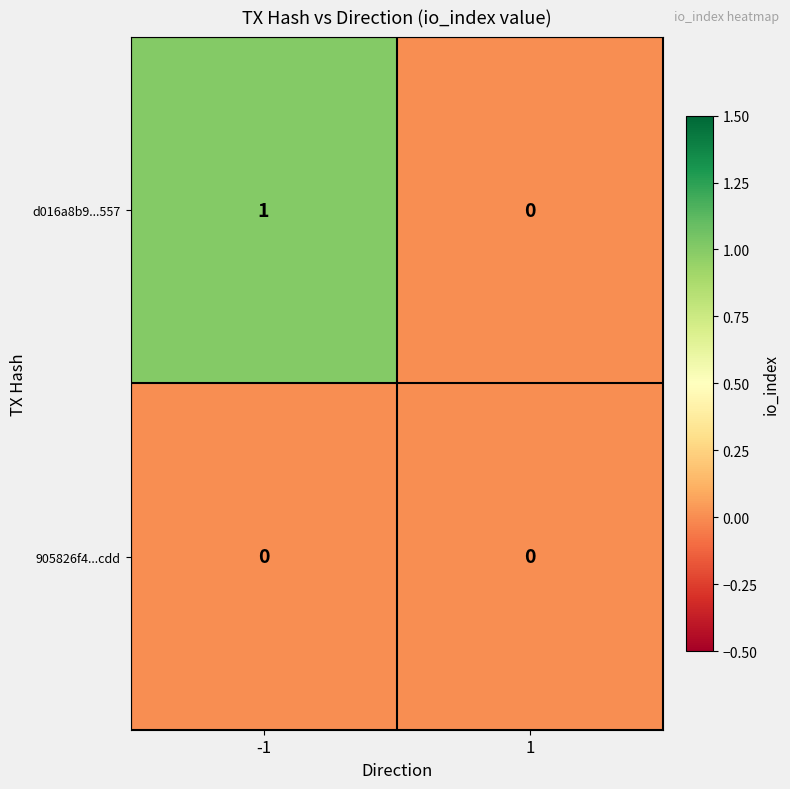

The value of d016a8b9...557 at -1 is 2. True or false?

False